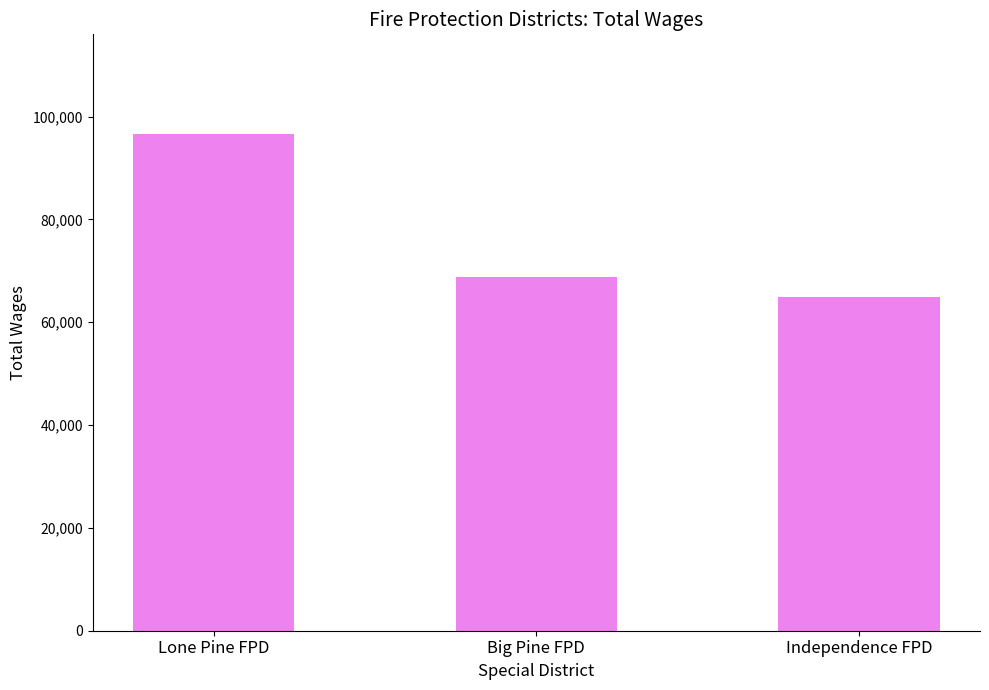

What is the label of the 2nd bar from the left?

Big Pine FPD